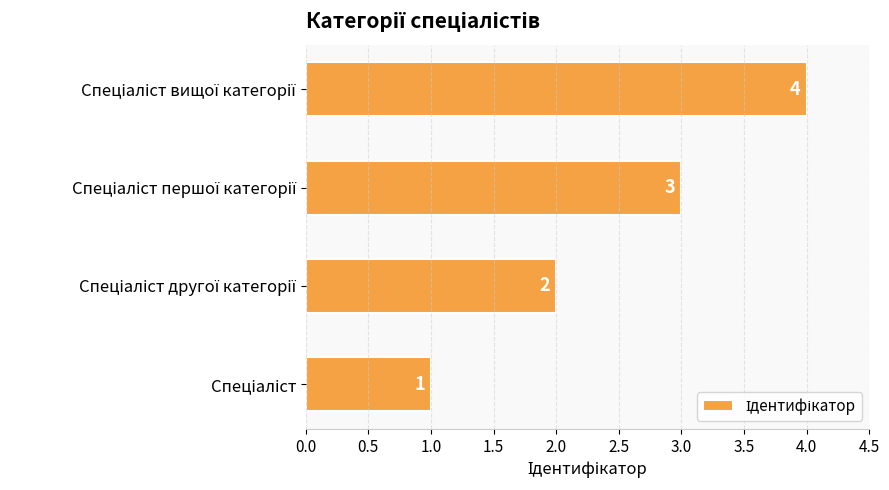

Count the values in the range 2 to 4.

3